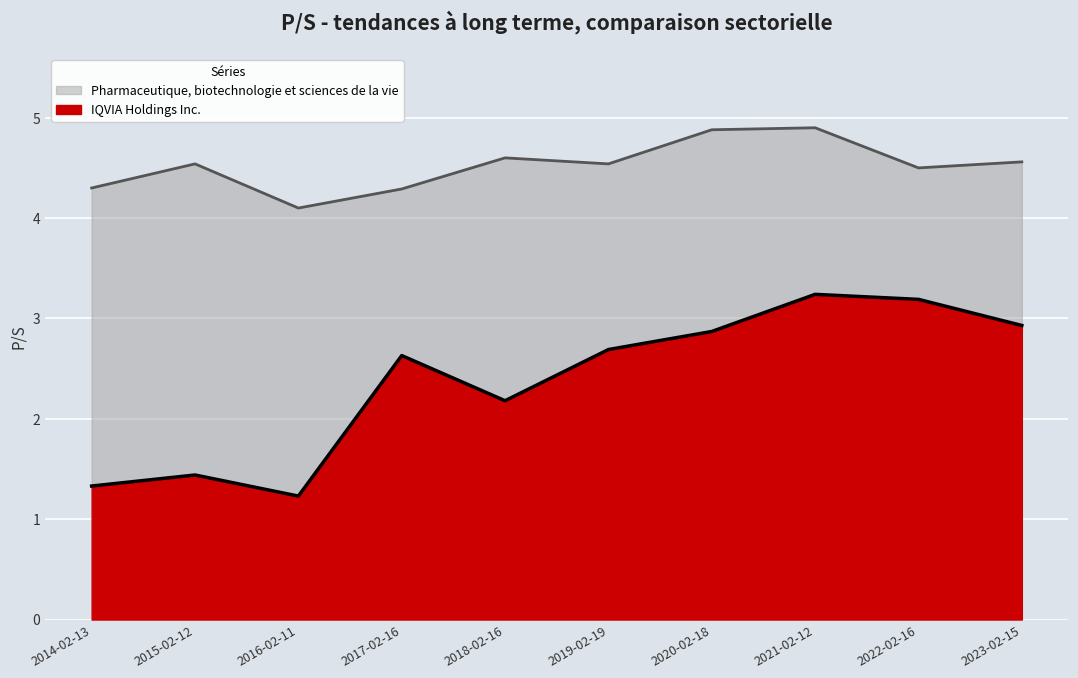

True or false: Pharmaceutique, biotechnologie et sciences de la vie (line) and IQVIA Holdings Inc. (line) cross at least once.

False